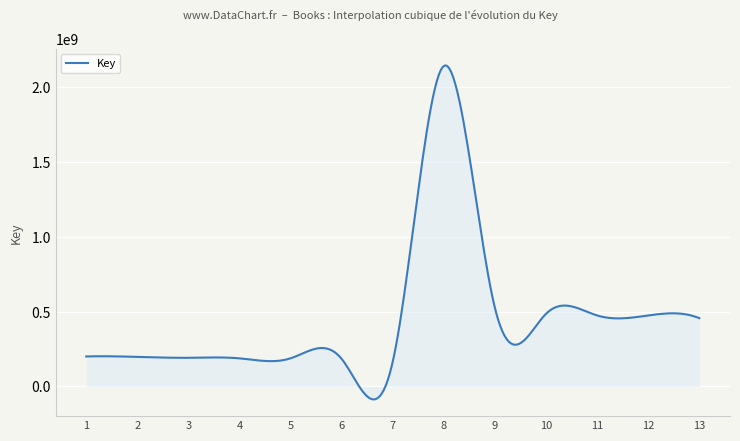

What is the difference between the maximum and minimum values?

2231422578.9